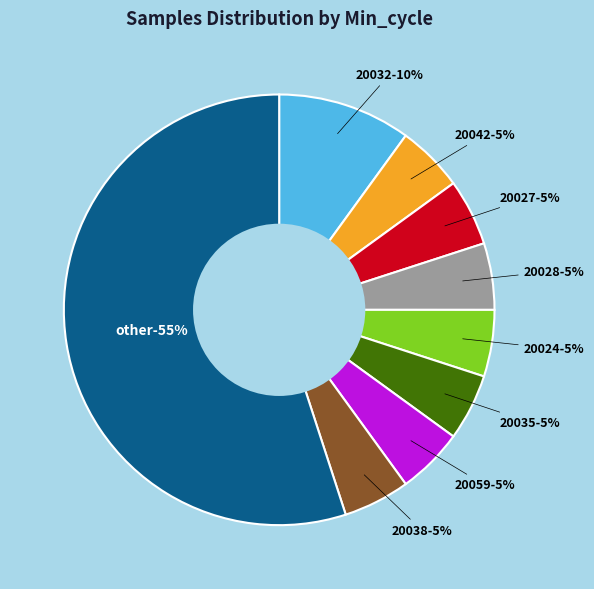

What is the smallest slice in the pie chart?

20038